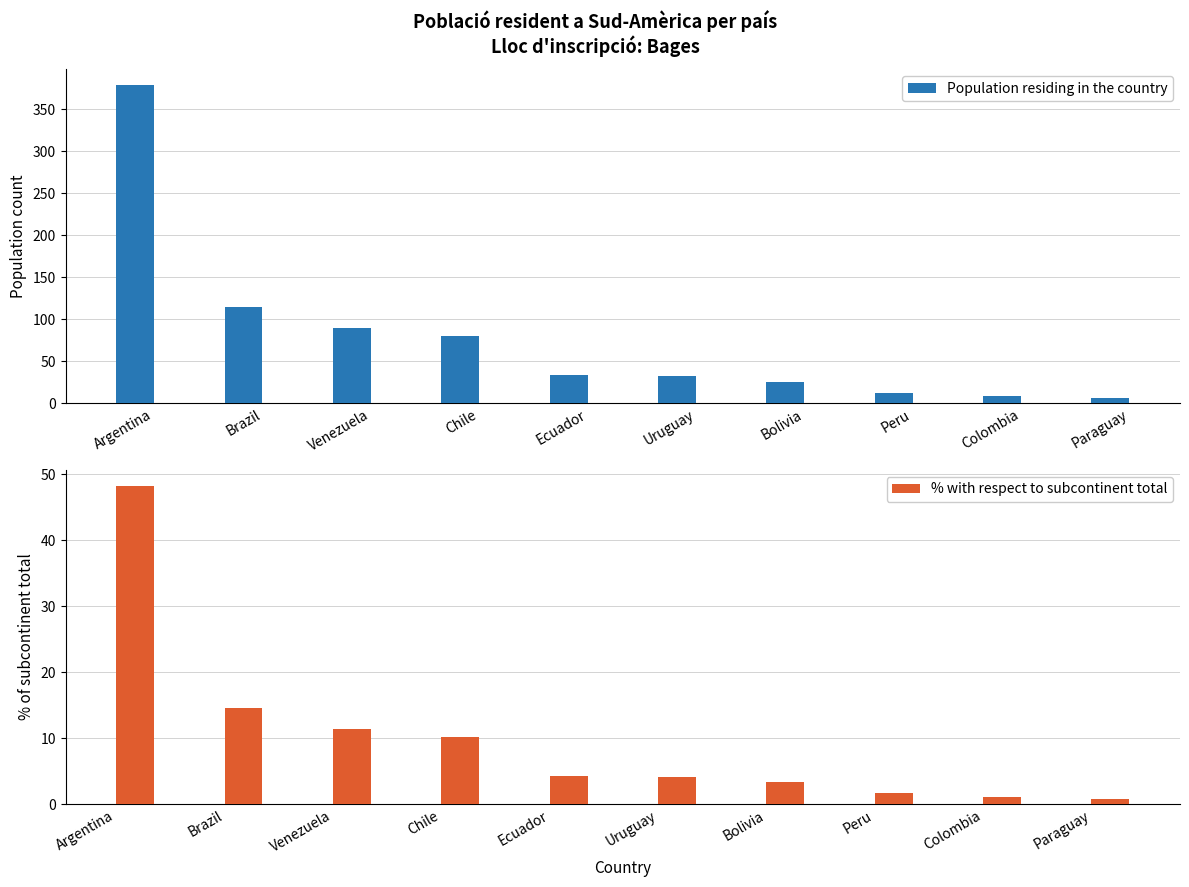

What is the spread (max minus min) of values at Bolivia?

22.7